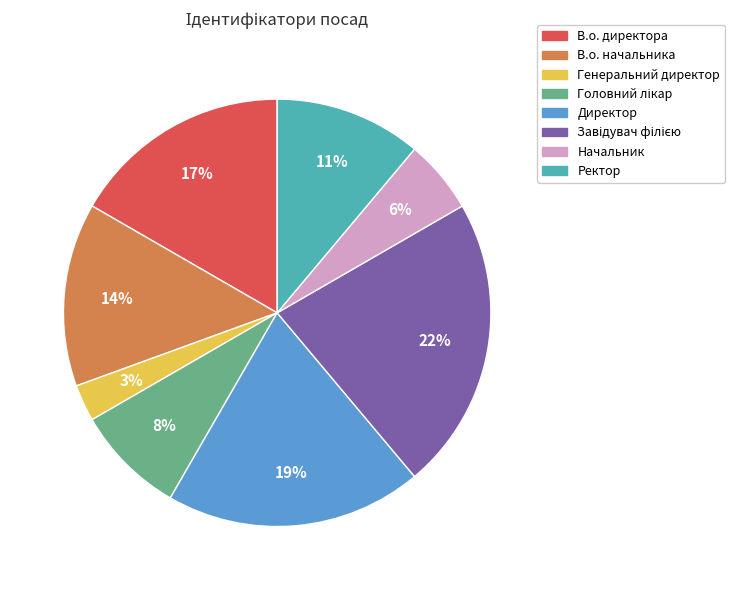

What is the smallest slice in the pie chart?

Генеральний директор